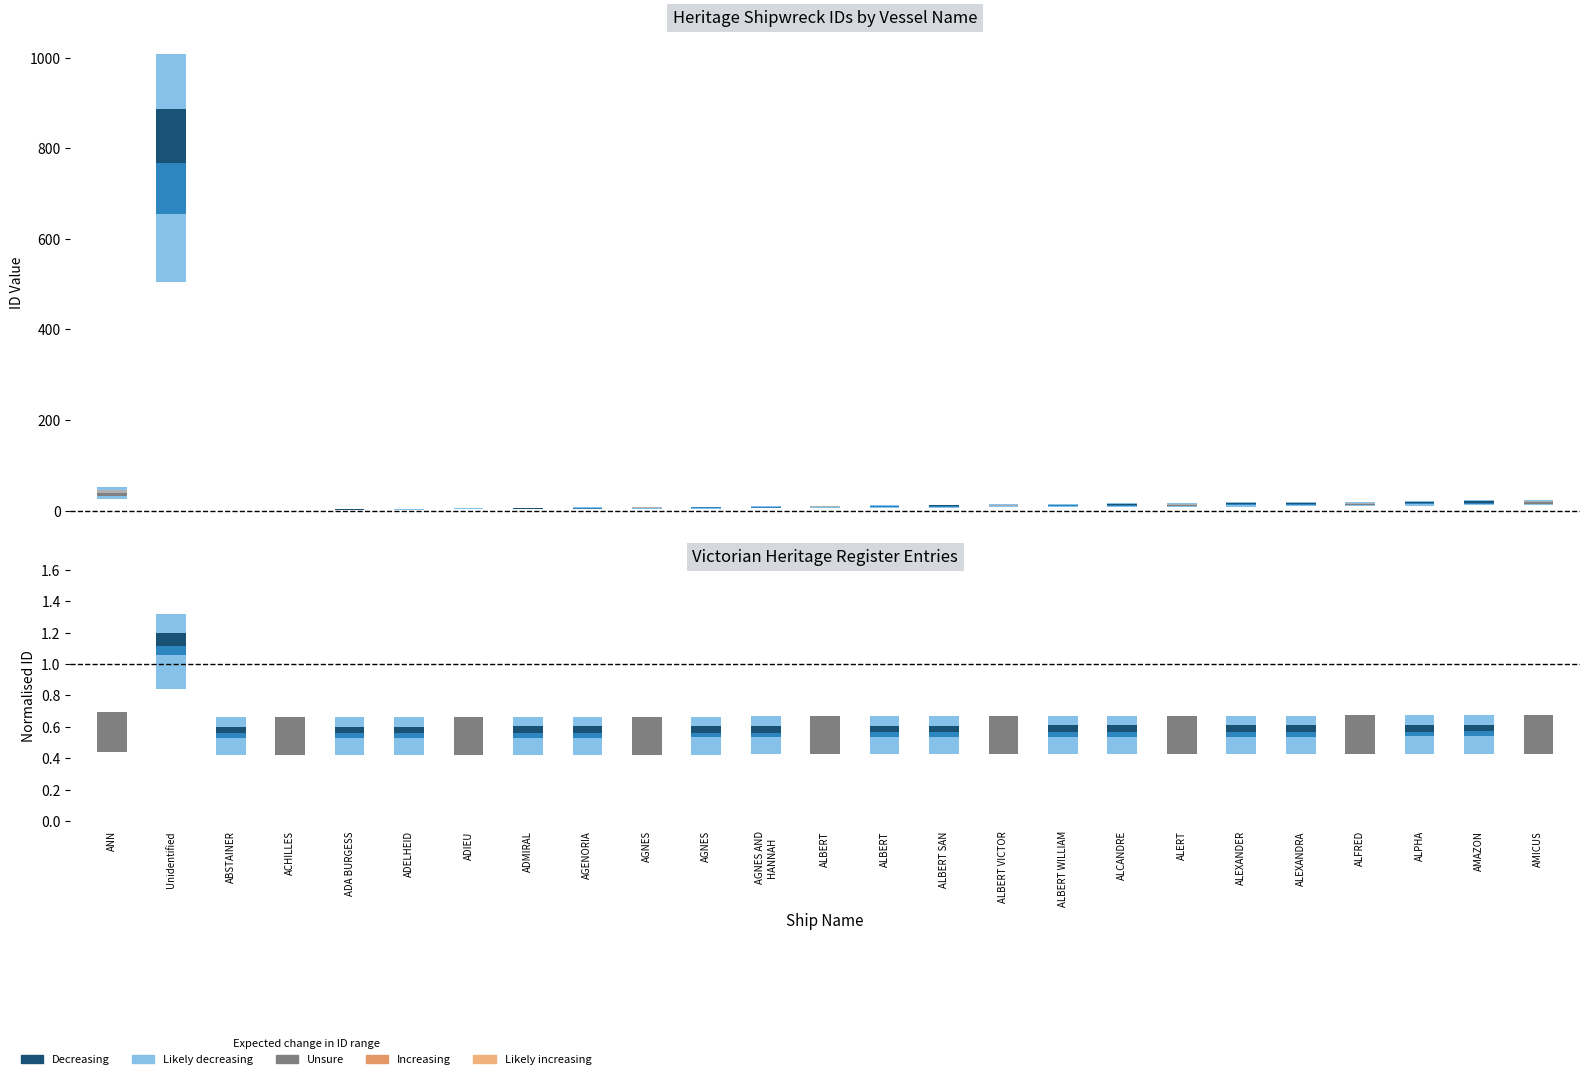

What is the label of the 10th bar from the right?

ALBERT VICTOR